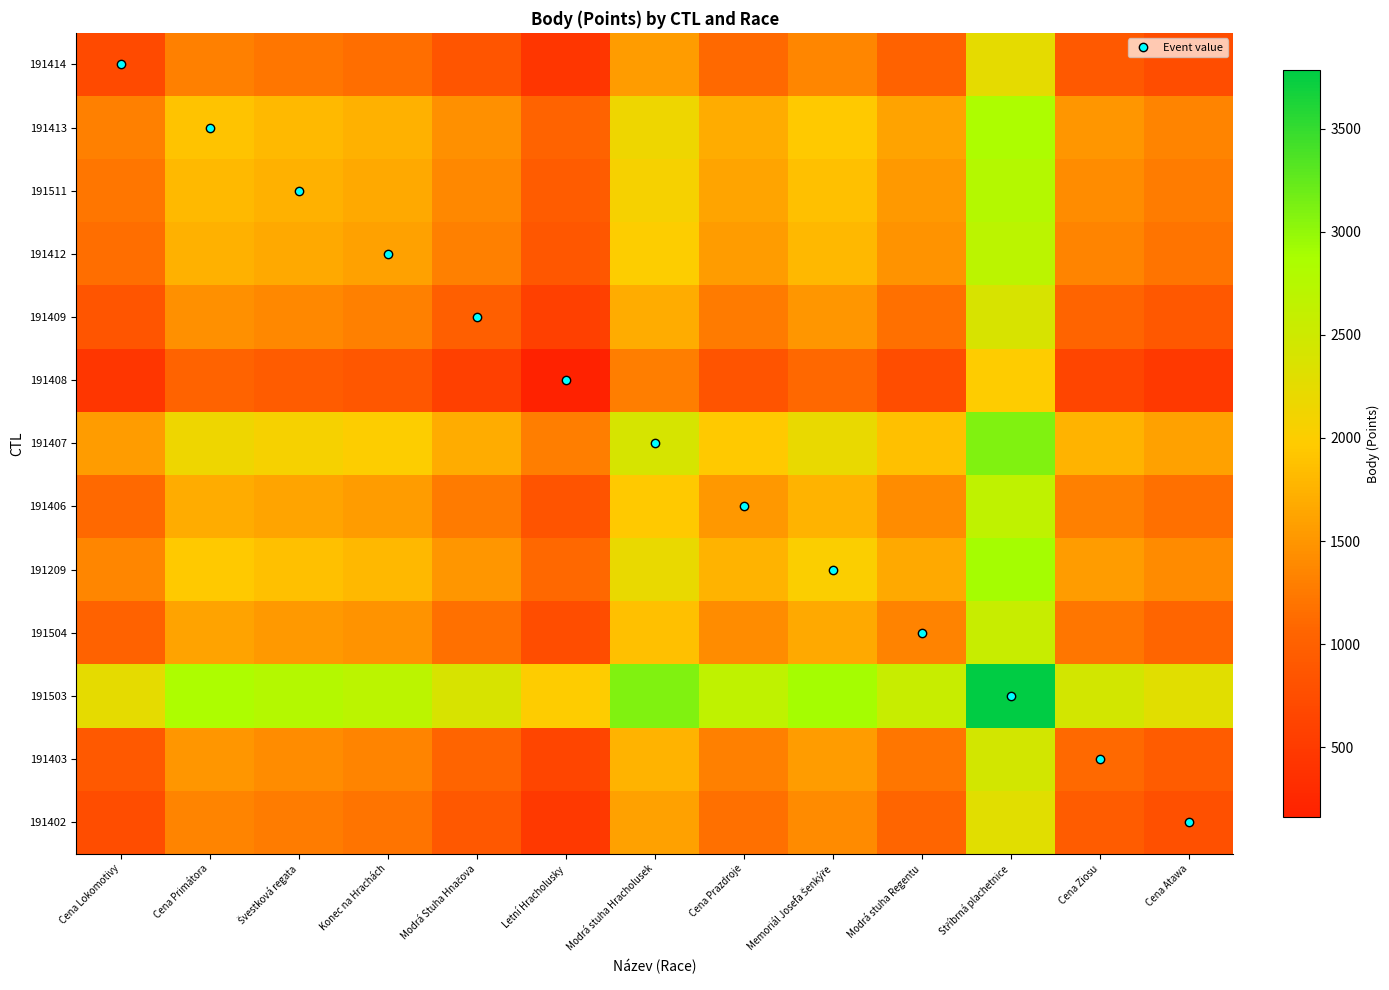

At which category is the sum across all series the highest?

Stříbrná plachetnice